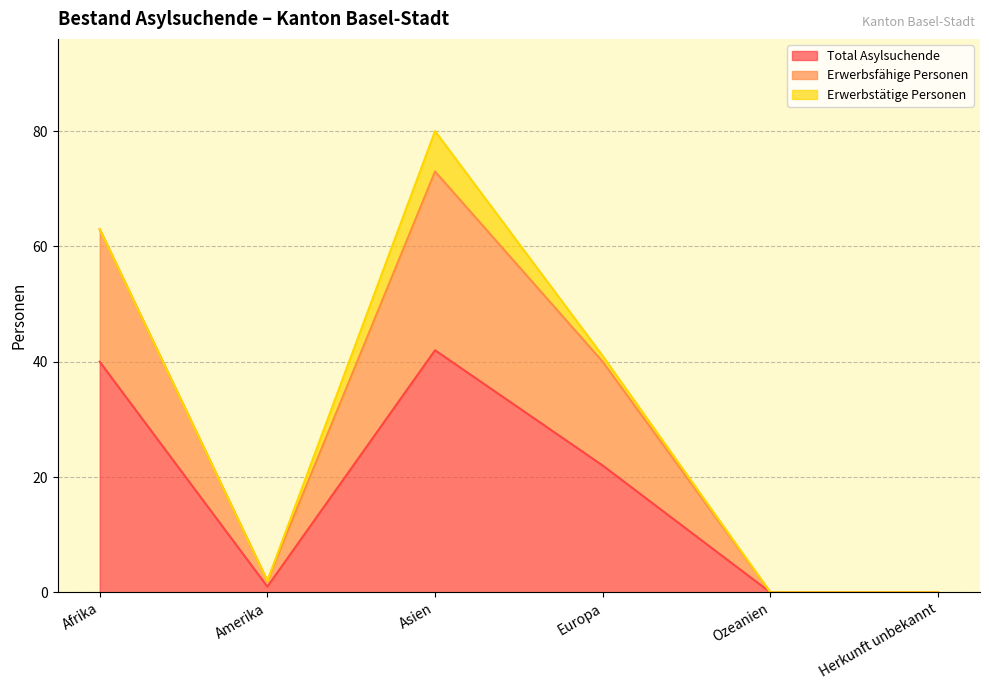

What value does the Total Asylsuchende series have at Afrika, to the nearest 10?

40